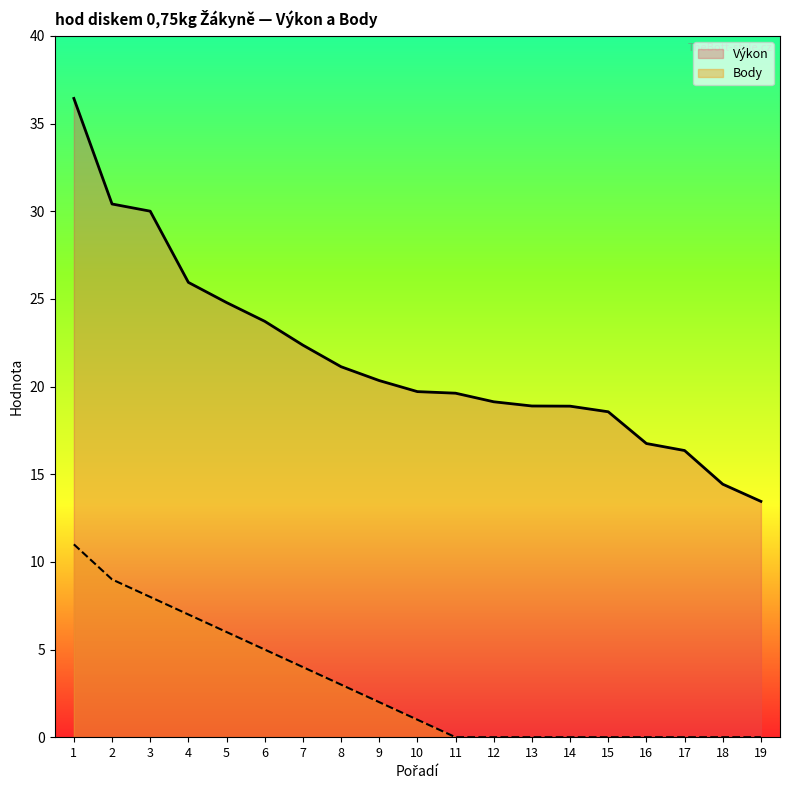

What is the highest value of the Body series?

11.0